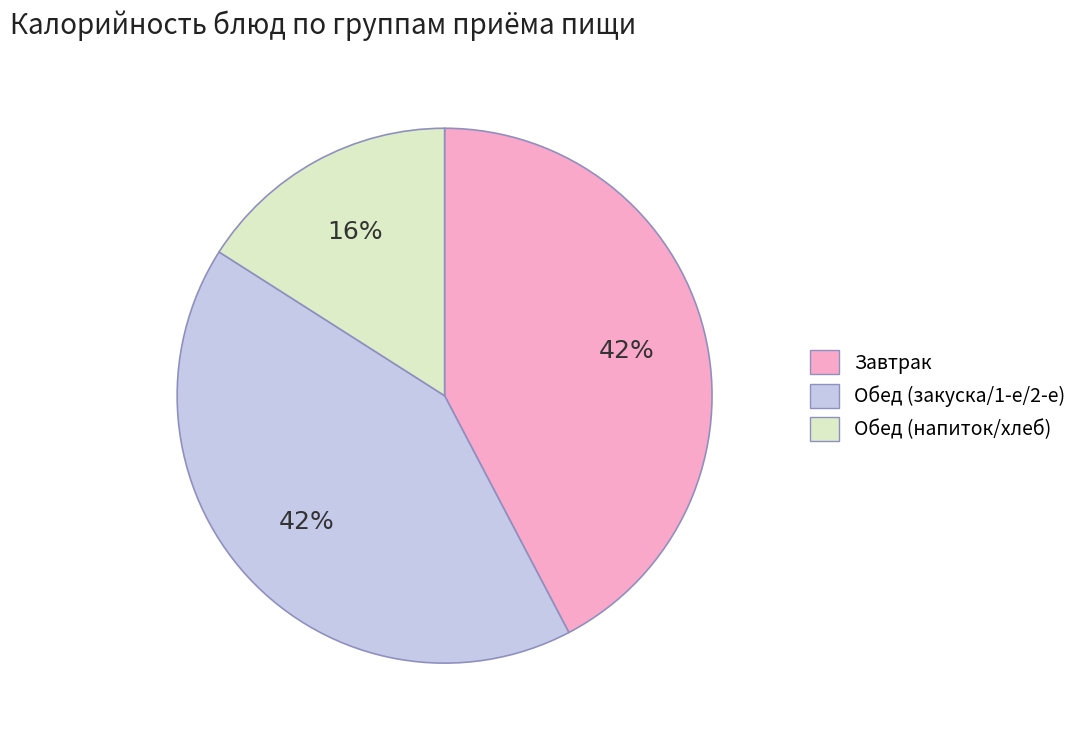

To the nearest percent, what is the average slice percentage?

33%